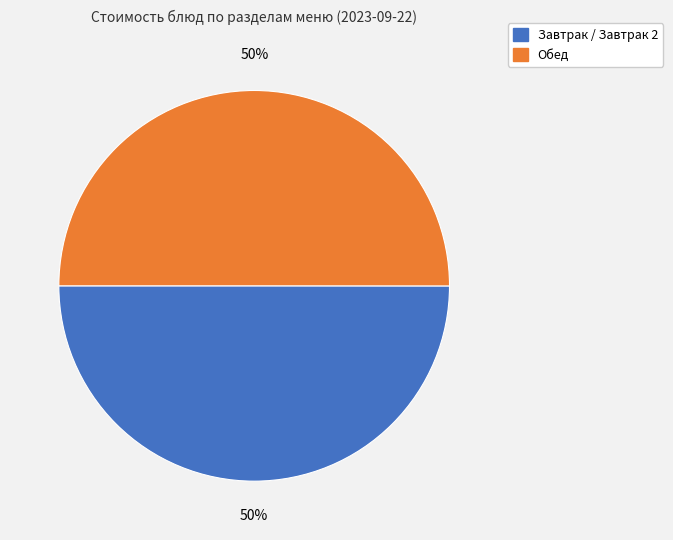

How many slices are in this pie chart?

2